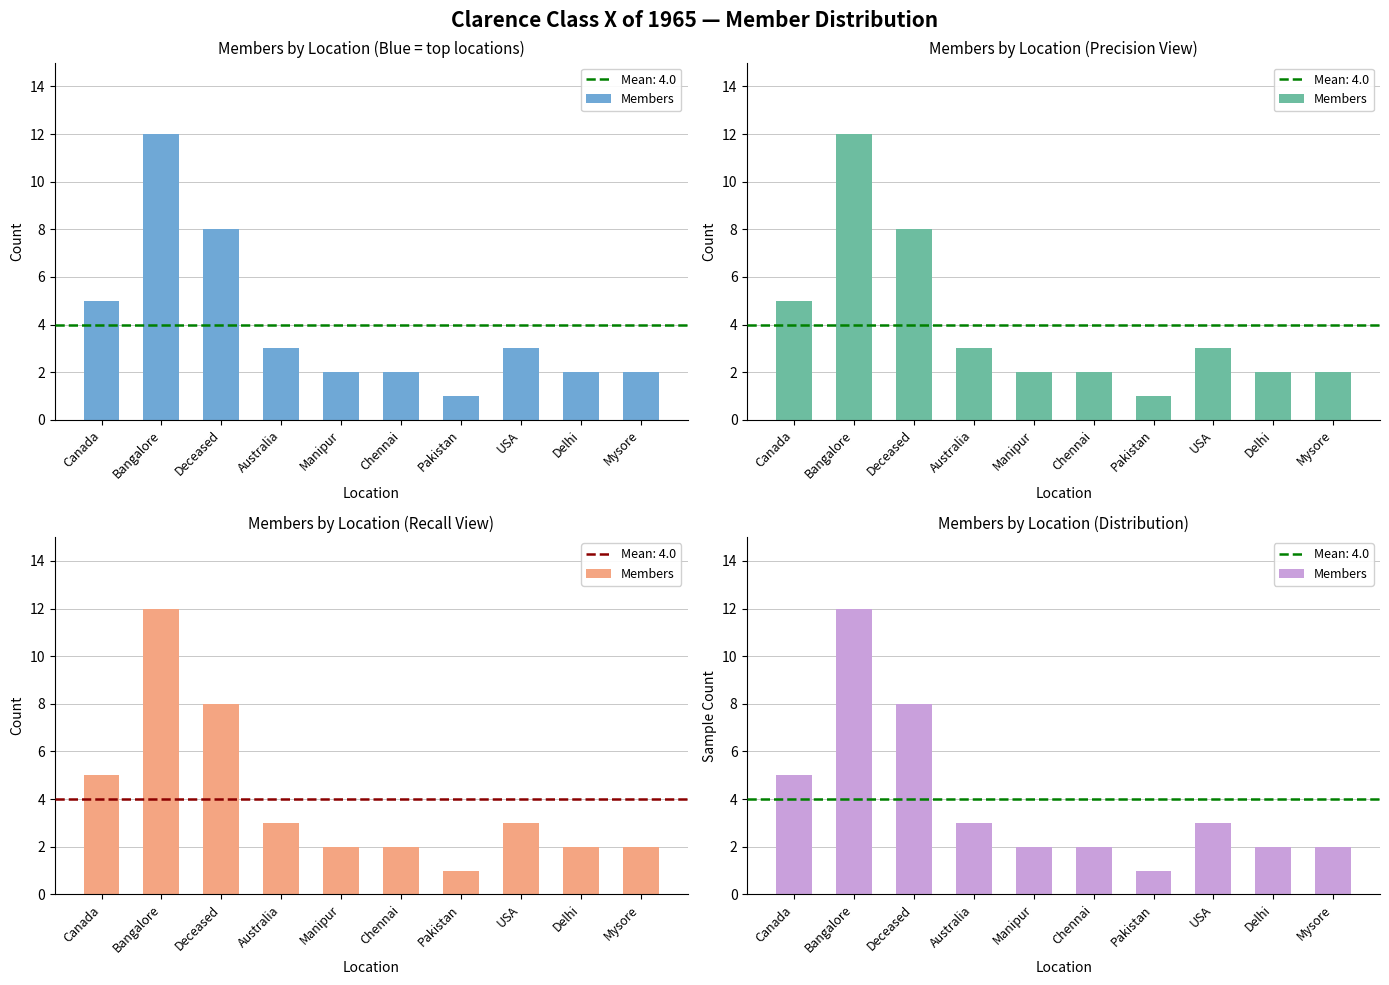

How many distinct data groups are displayed?

1